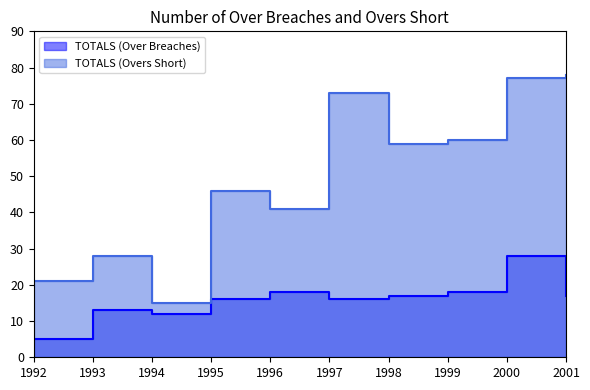

Where is TOTALS (Overs Short) nearest to the value 46?

1995